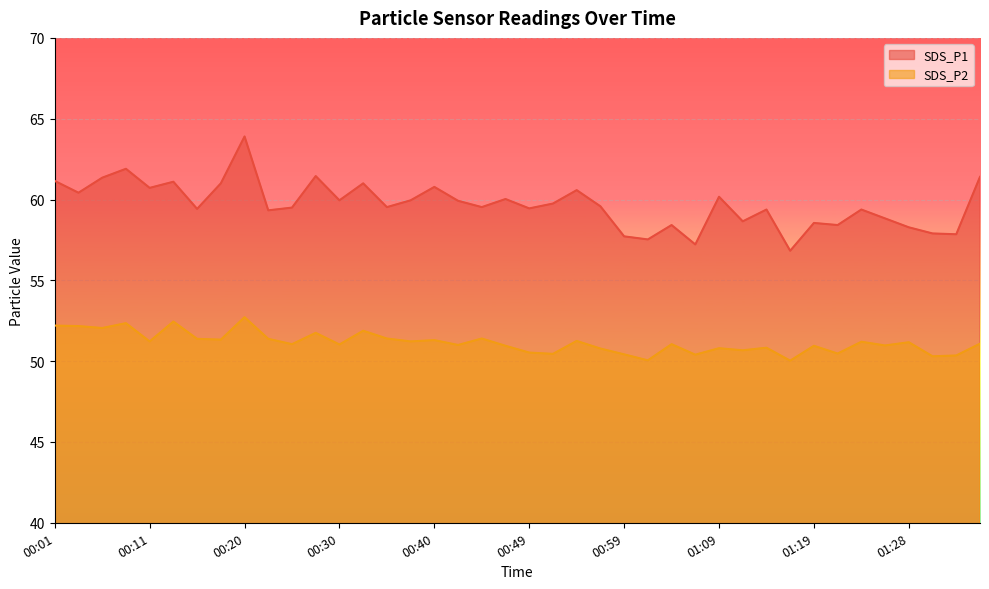

What is the minimum value for SDS_P2?

50.0